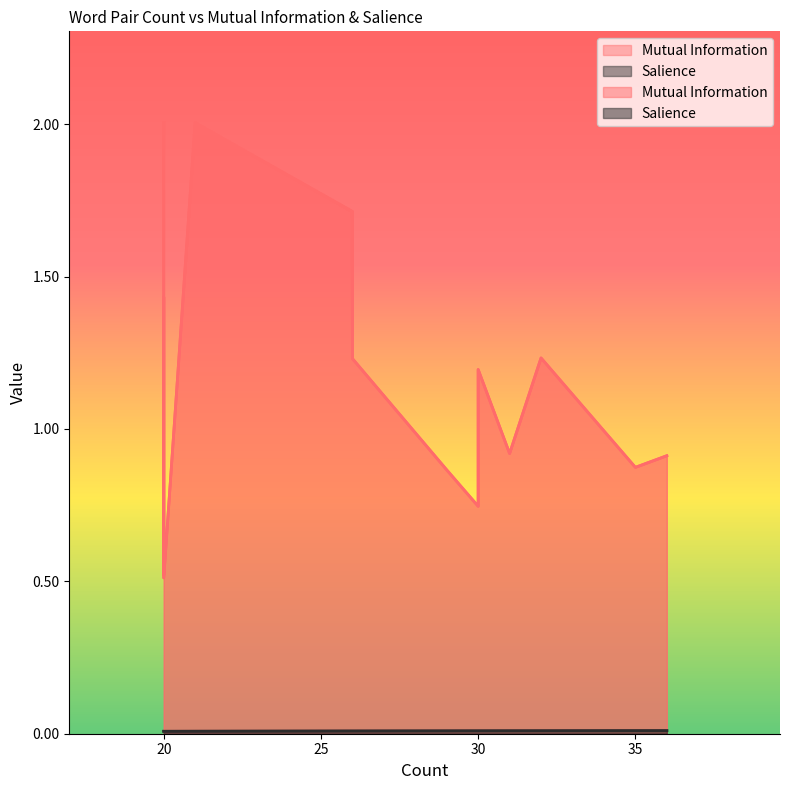

True or false: Salience and Mutual Information intersect in this chart.

False